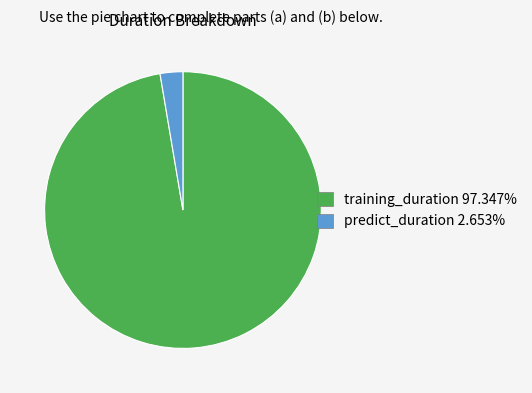

Is training_duration the majority of the pie?

Yes